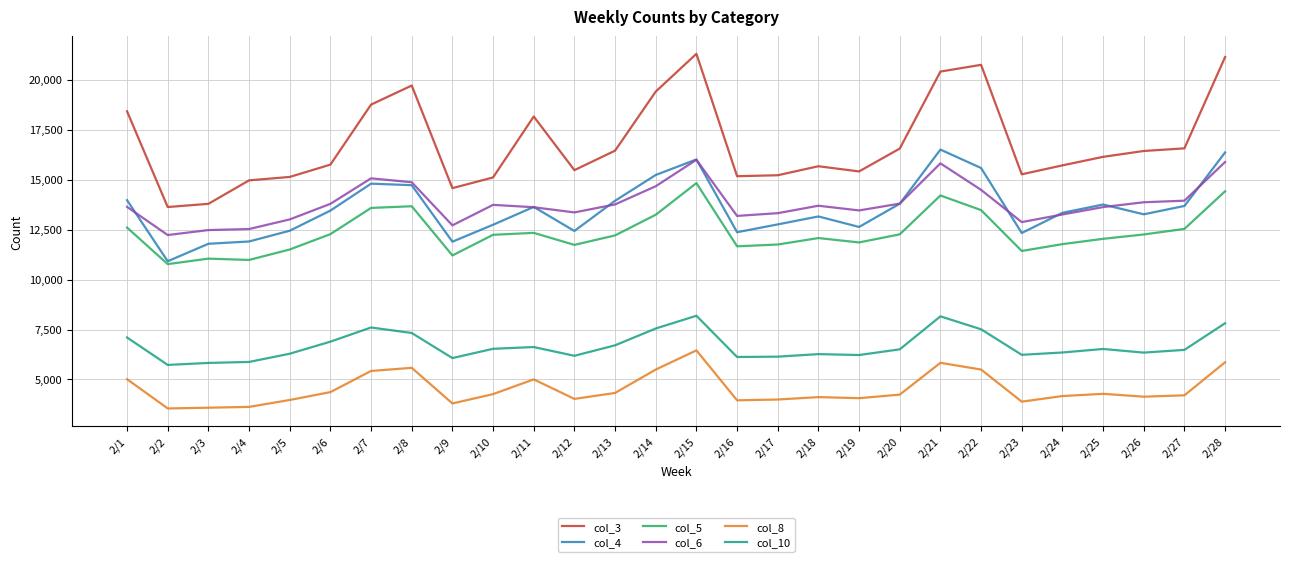

What is the spread (max minus min) of values at 2/22?

15245